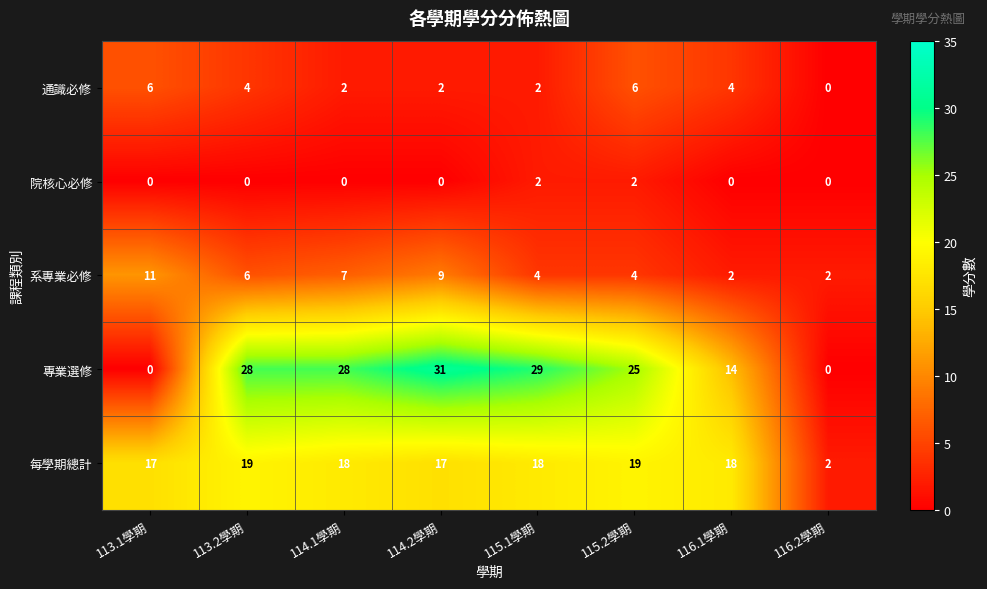

Which series has the largest total across all categories?

專業選修